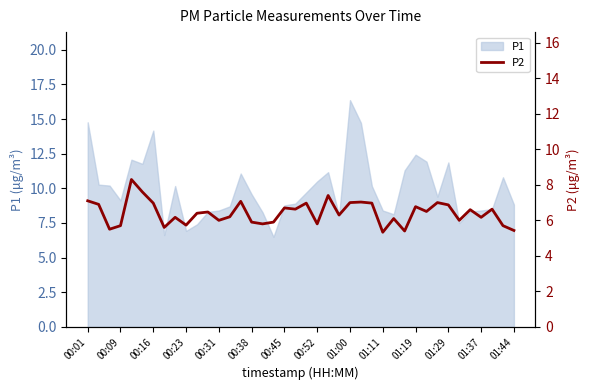

Does the chart display data point markers on the line(s)?

No